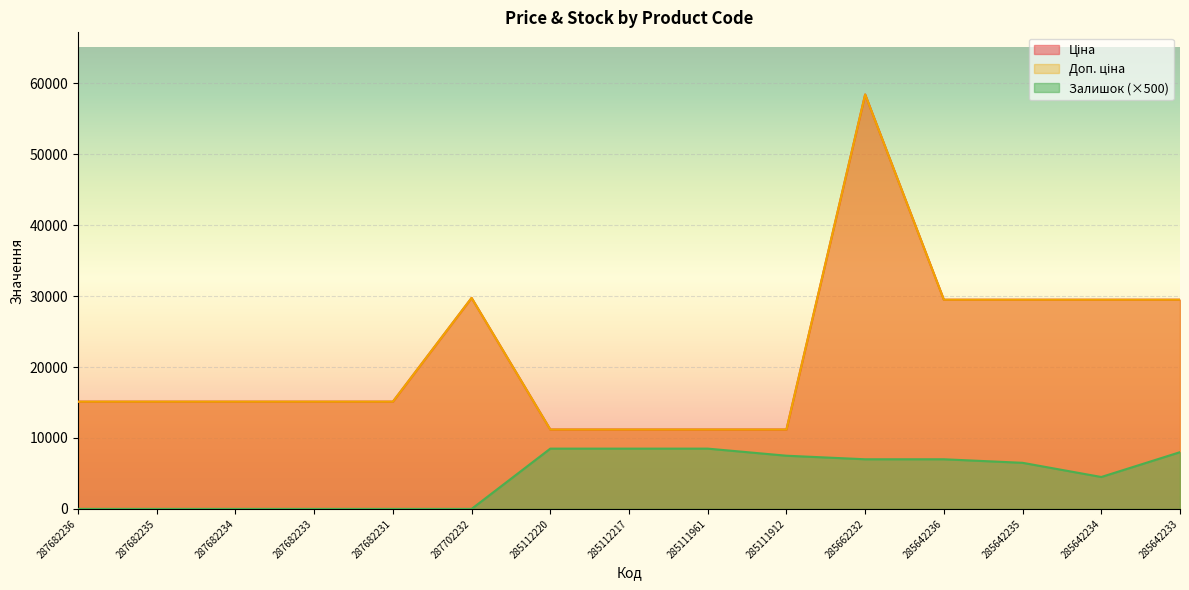

What is the difference between the second highest and second lowest values in the Ціна series?

18559.1